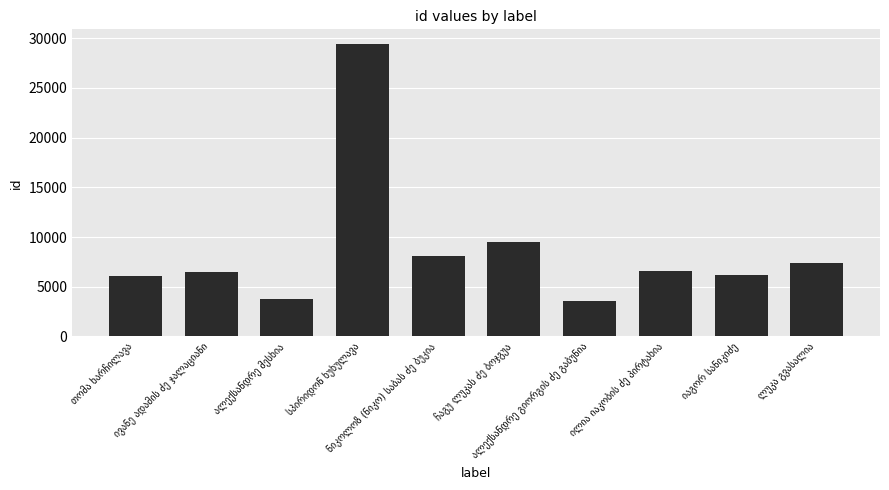

Are the bars grouped side by side (vs. stacked)?

No